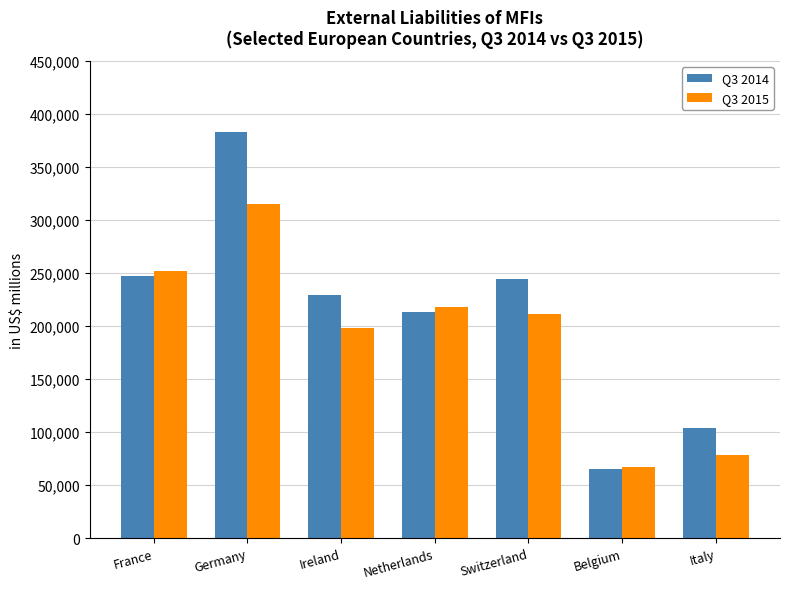

How many bars are there in total?

14